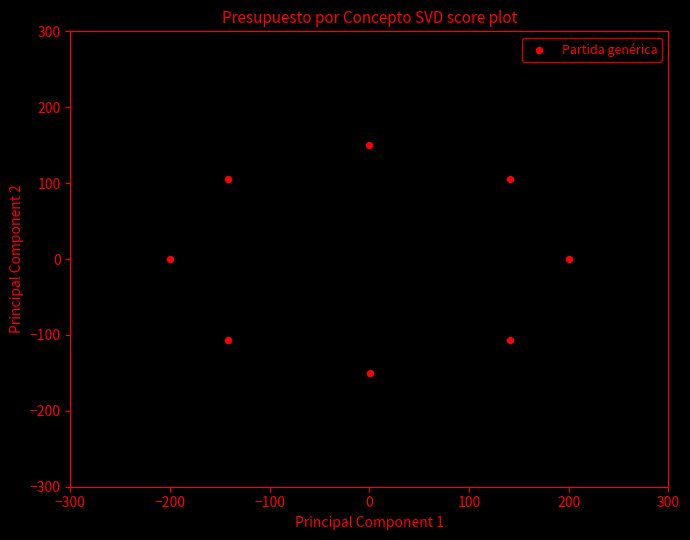

What is the range of X values (max minus min)?

400.0